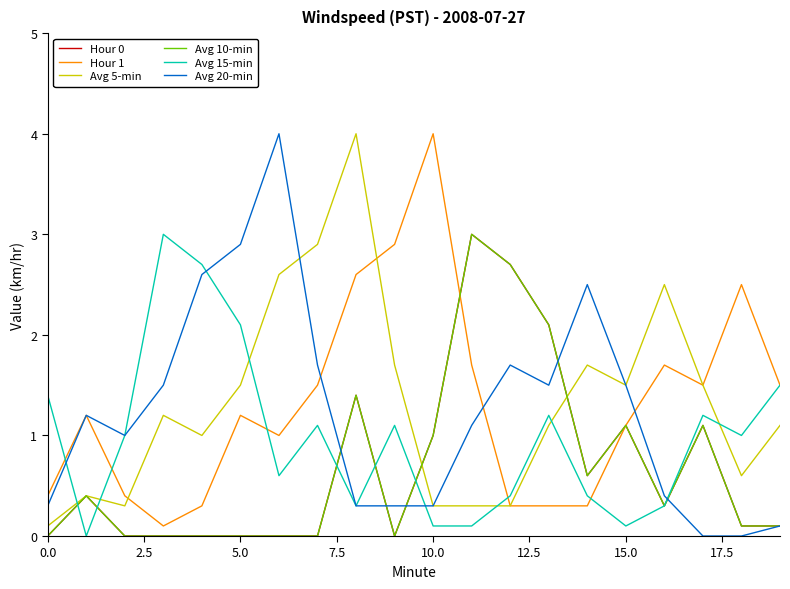

In Avg 5-min, how many points are higher than both neighbors (excluding endpoints)?

5